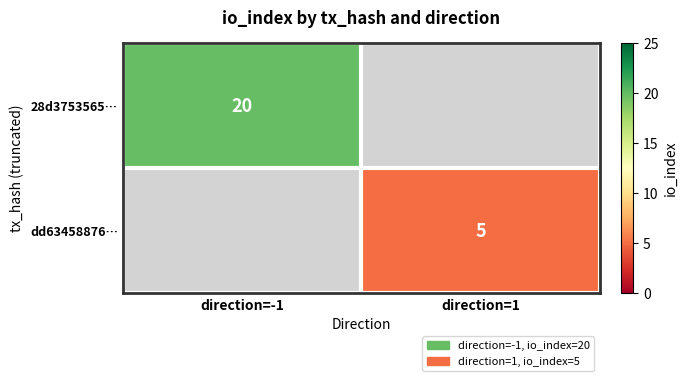

True or false: 28d3753565… has a value of 20 at direction=-1.

True